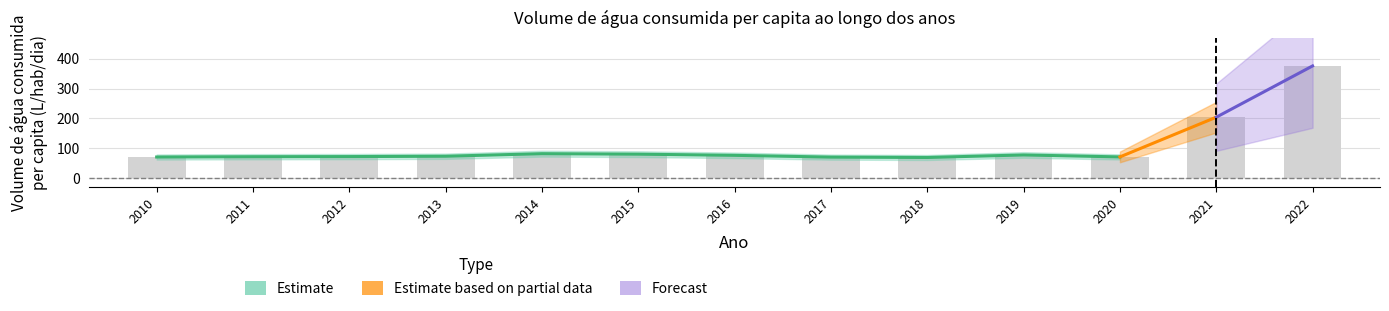

Reading right to left, what are all the values shown in this chart?

2022=375.5	2021=204.3	2020=71.7	2019=78.3	2018=69.8	2017=71.0	2016=77.0	2015=80.9	2014=82.5	2013=74.0	2012=72.8	2011=72.3	2010=71.3